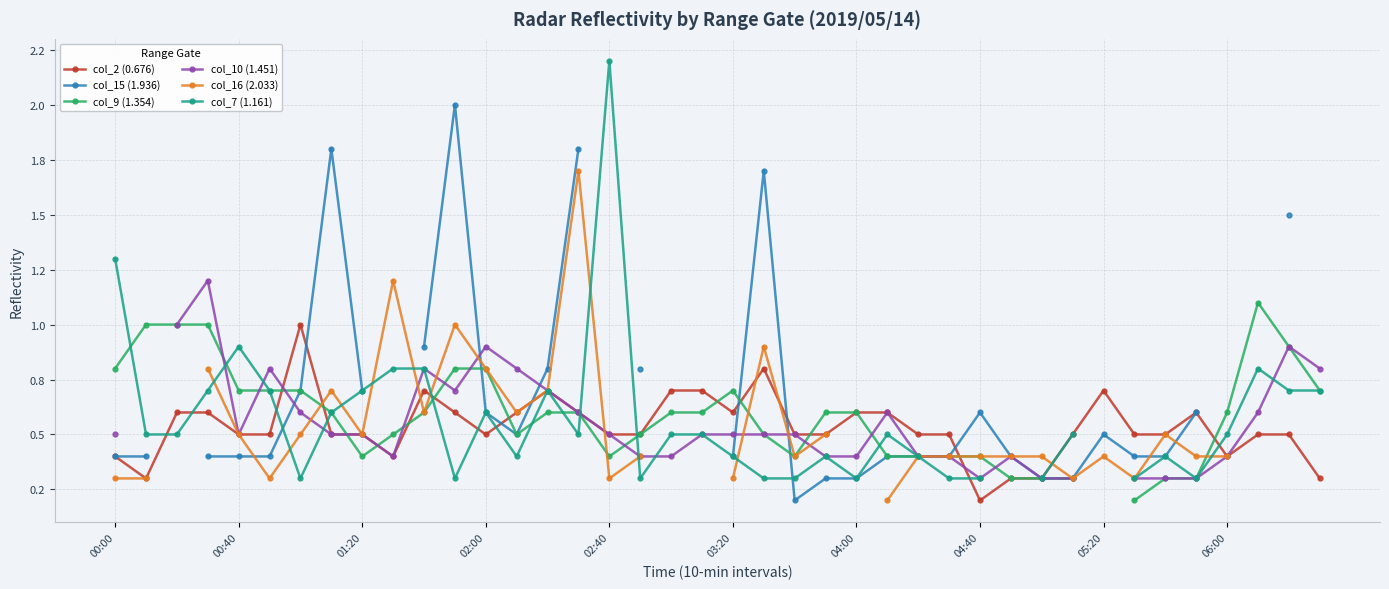

Which category has the lowest value in the col_10 (1.451) series?

04:40